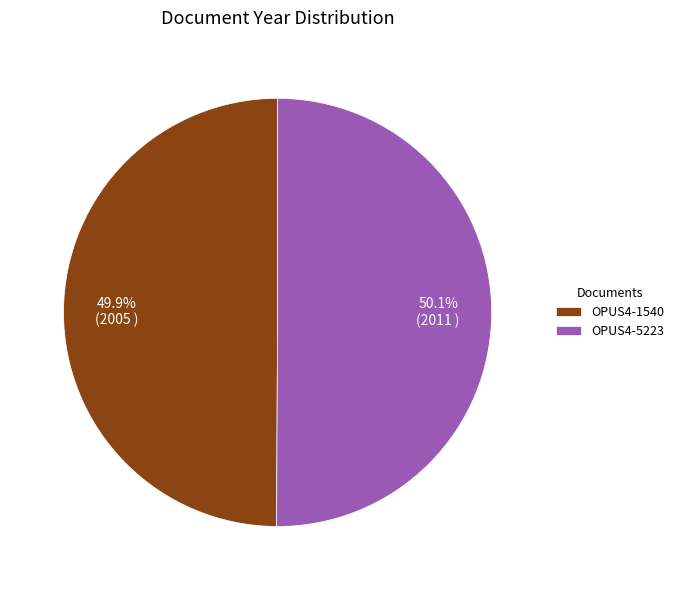

The OPUS4-5223 slice represents 59% of the pie. True or false?

False